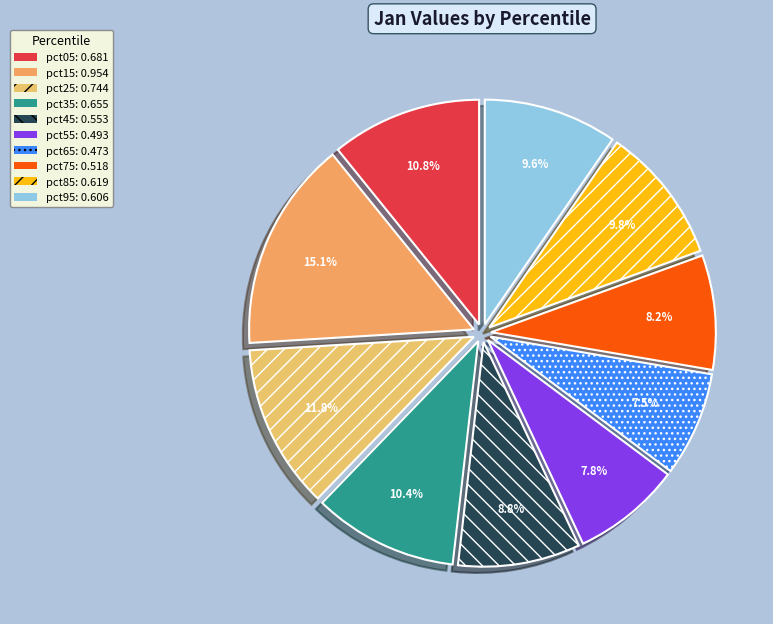

To the nearest percent, what portion does pct55 represent?

8%